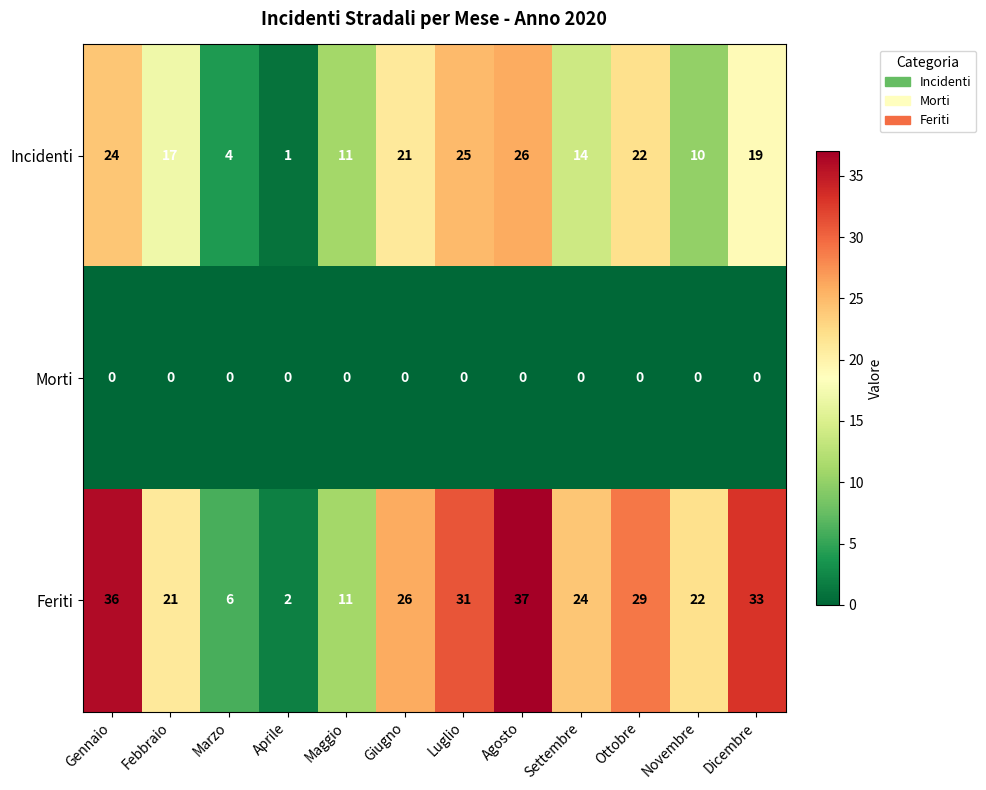

Is it true that Feriti equals 7 at Giugno?

False